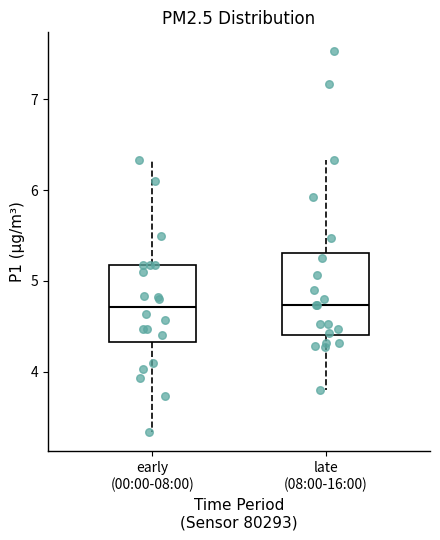

Reading left to right, transcribe this box plot: for each box, give where its median line is, the range the box spans, and where its two whiskers end, as read against the y-axis. The values are not printed on the chart, so give them approximately, as read against the axis.

early (00:00-08:00): median 4.7, box 4.3 to 5.2, whiskers 3.3 to 6.3
late (08:00-16:00): median 4.7, box 4.4 to 5.3, whiskers 3.8 to 6.3